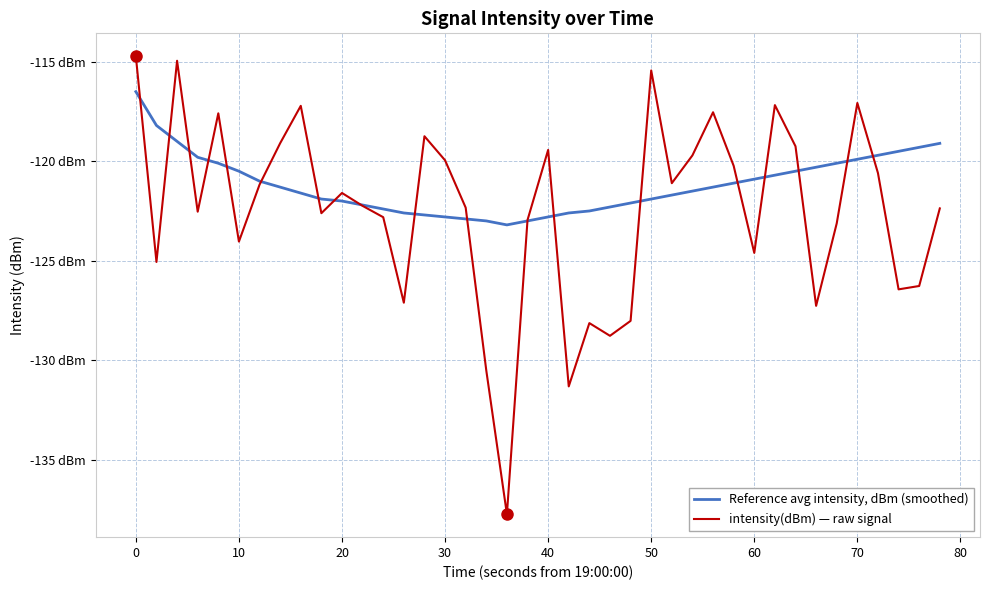

Does the chart have visible grid lines?

Yes